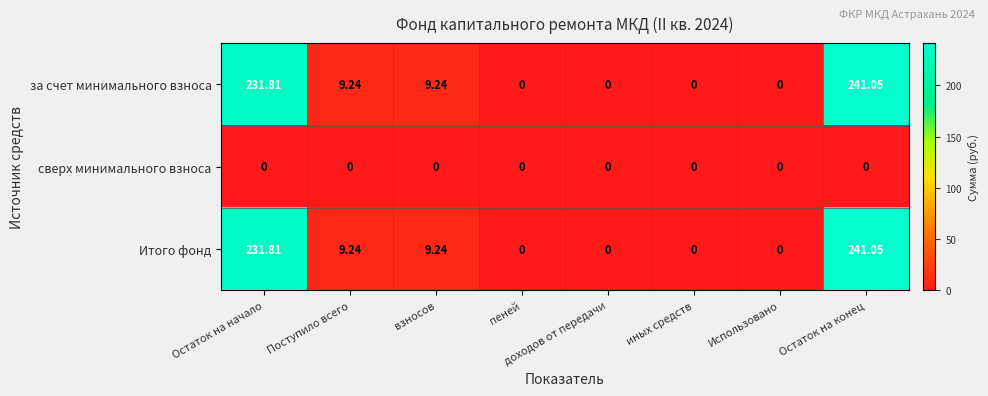

Where does the Итого фонд series first go above 9?

Остаток на начало